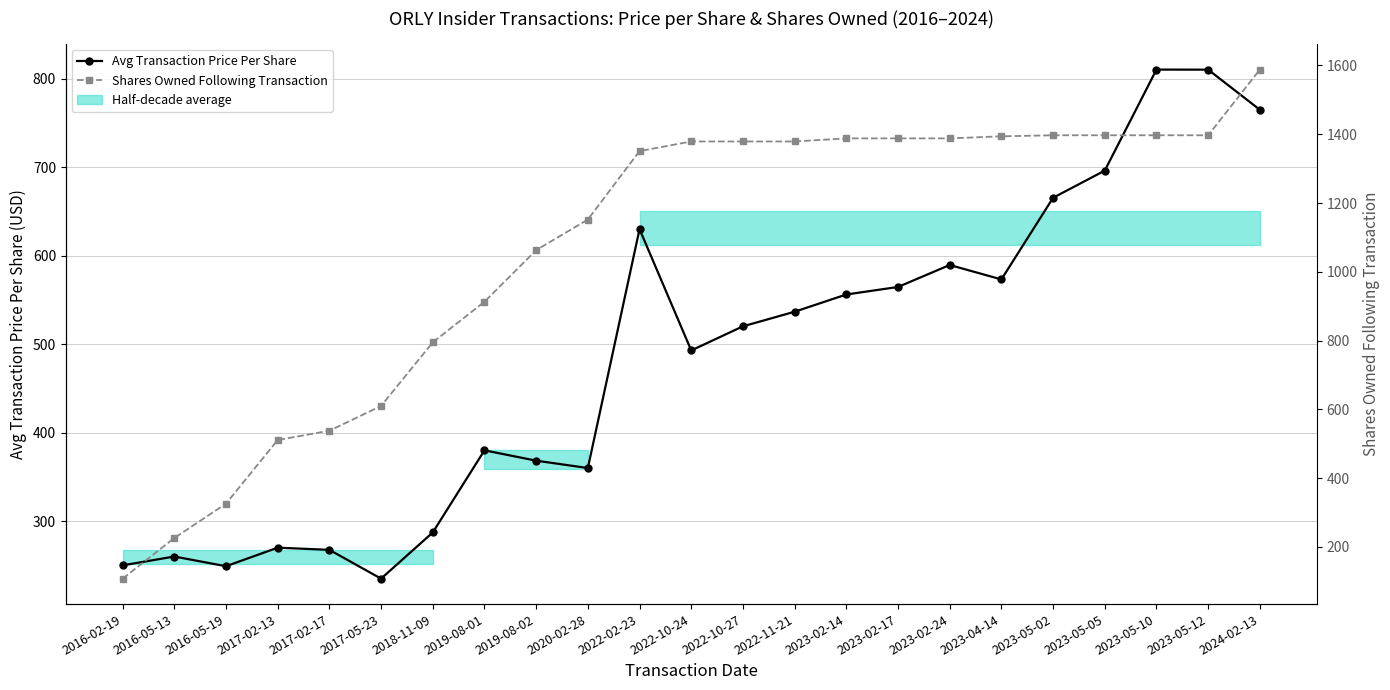

True or false: Avg Transaction Price Per Share has more than 2 points higher than both neighbors.

True